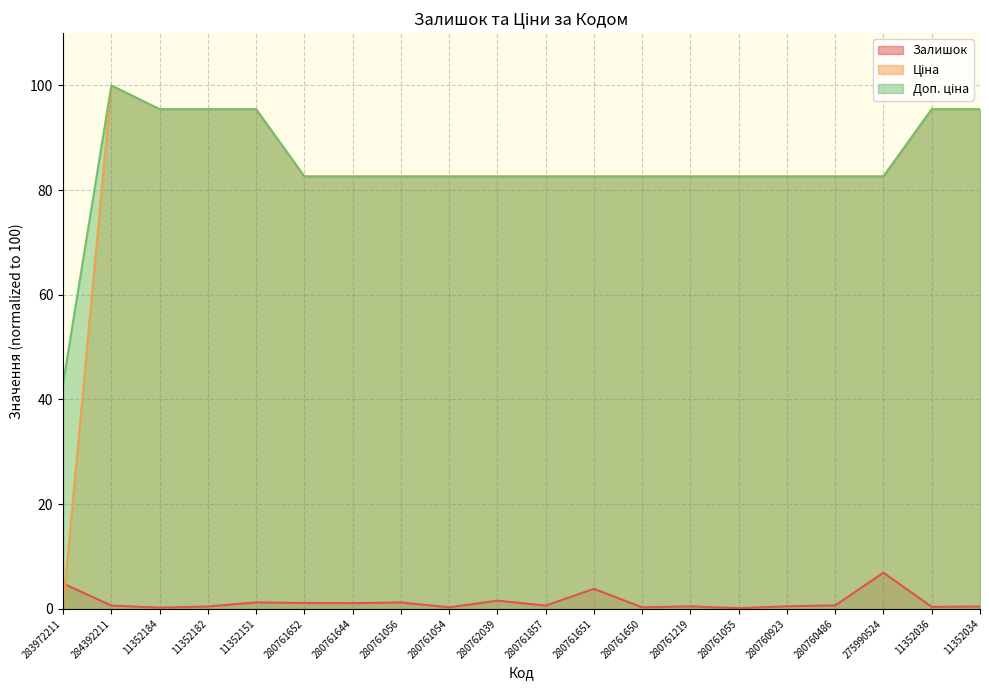

At how many categories does at least one series exceed 55?

19